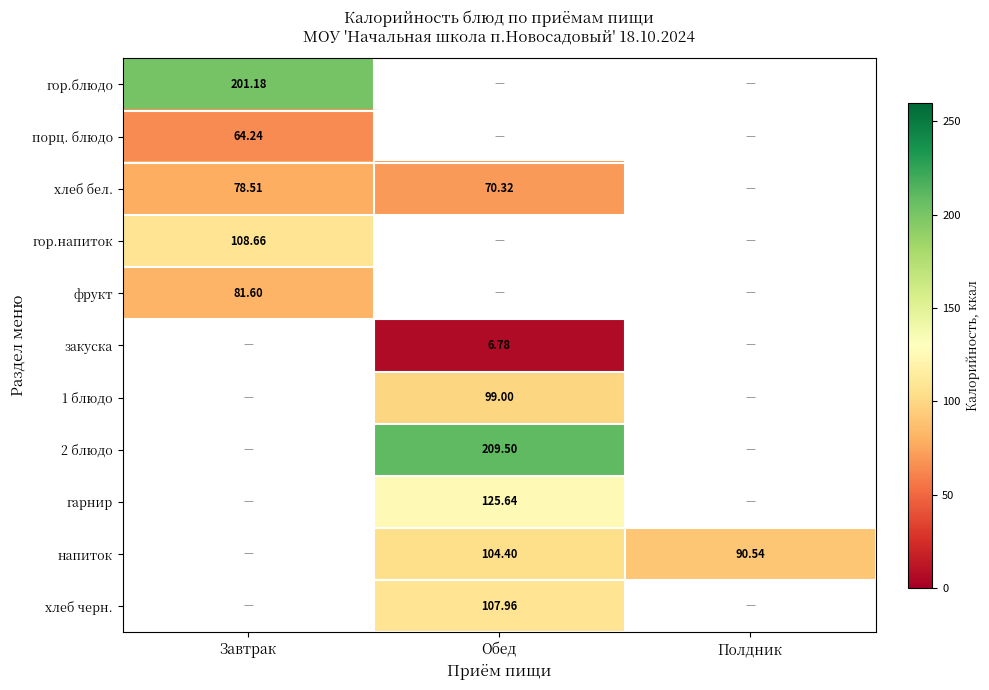

Which series changed the most between Завтрак and Обед?

хлеб бел.